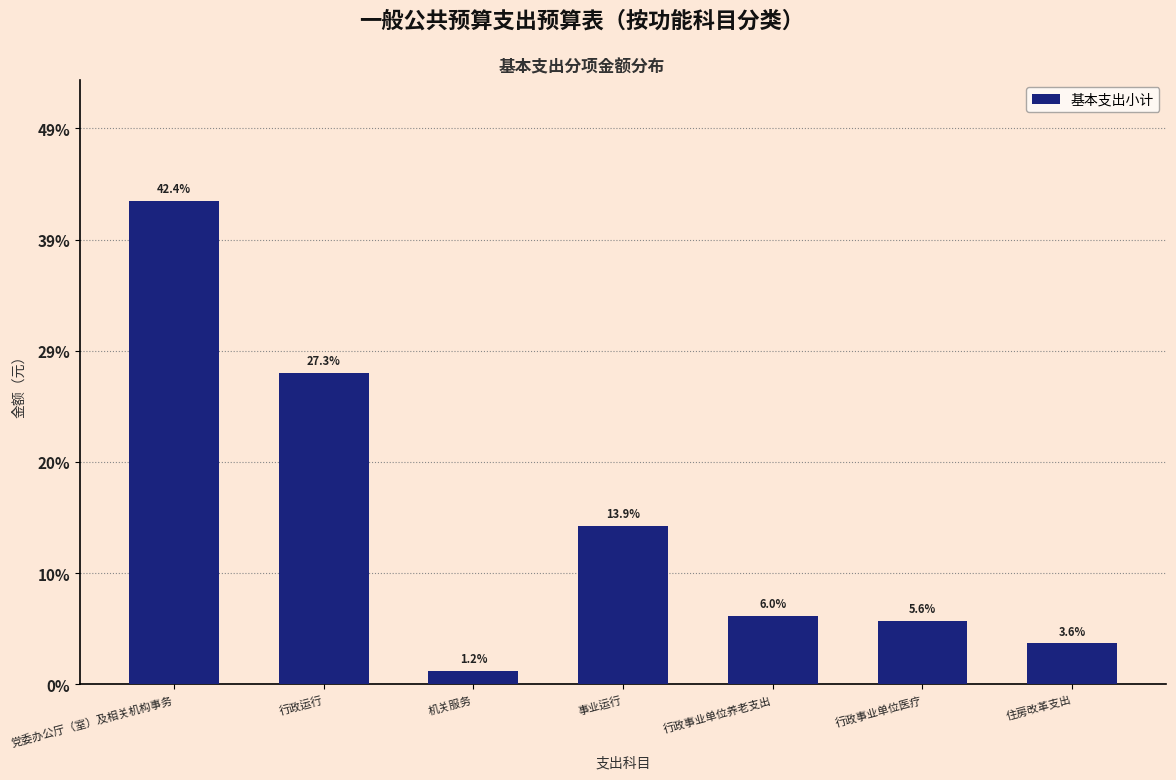

Does the chart contain any negative values?

No